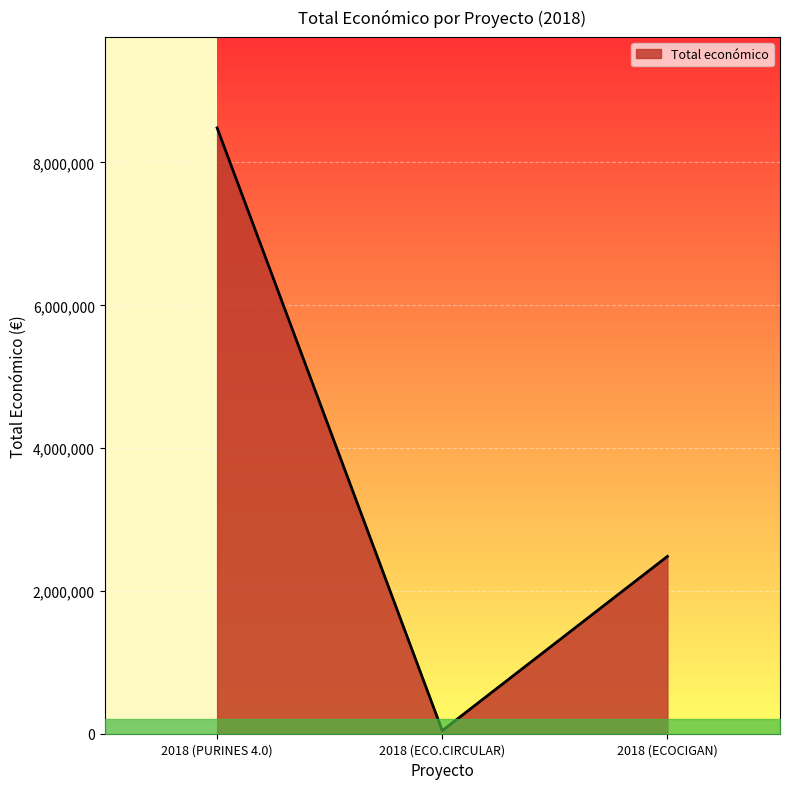

What is the change in value from 2018 (ECO.CIRCULAR) to 2018 (ECOCIGAN)?

+2440869